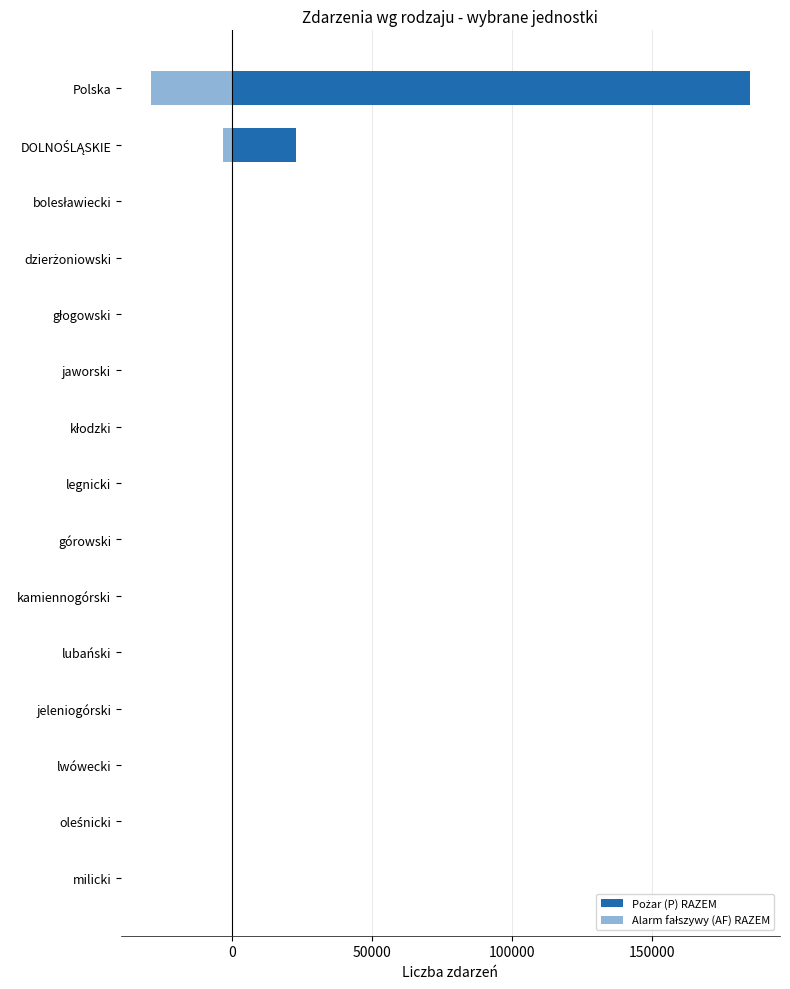

Which series has the largest range (max minus min)?

Pożar (P) RAZEM